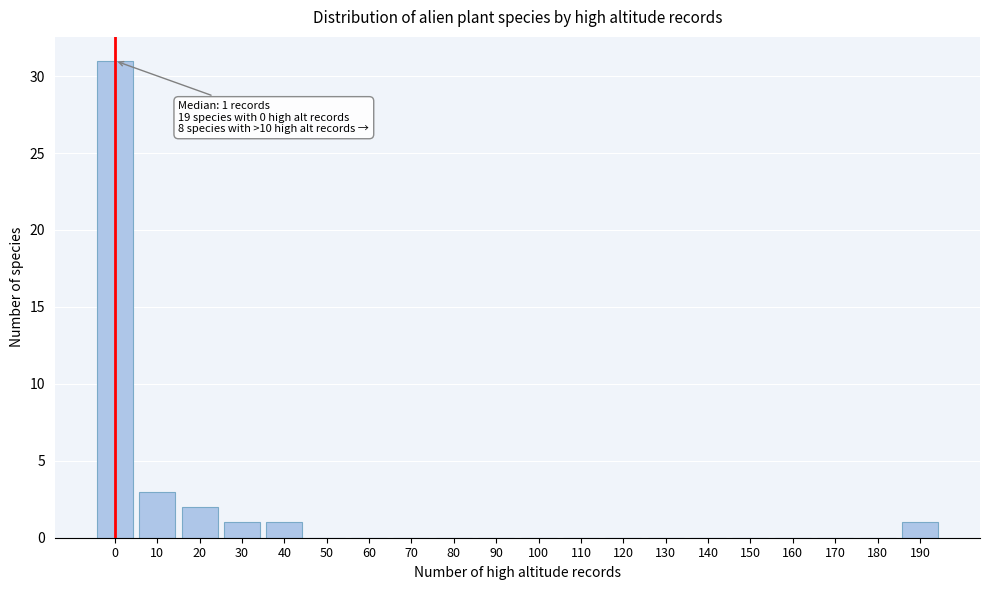

Reading left to right, list all the values displayed in this chart.

0=31	10=3	20=2	30=1	40=1	50=0	60=0	70=0	80=0	90=0	100=0	110=0	120=0	130=0	140=0	150=0	160=0	170=0	180=0	190=1